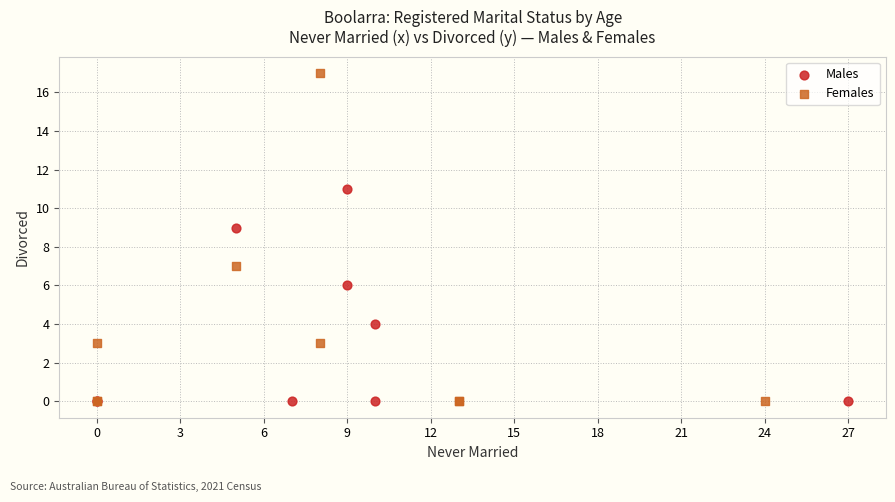

Which series reaches the maximum Y coordinate?

Females